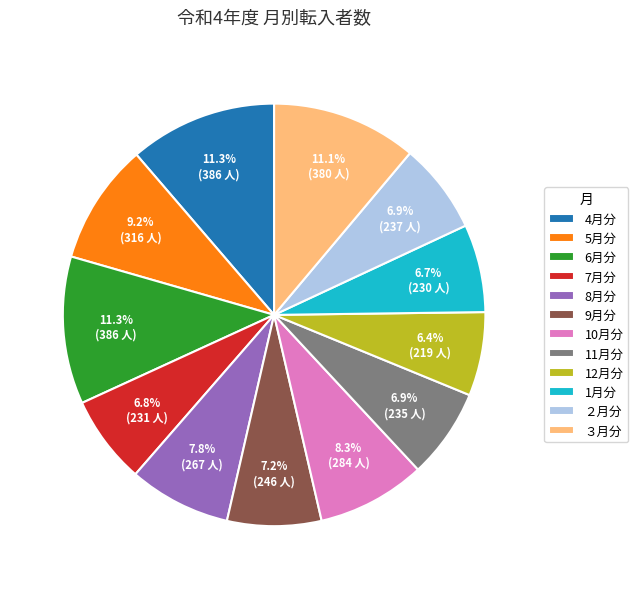

To the nearest percent, what is the difference between the largest and smallest slice percentages?

5%